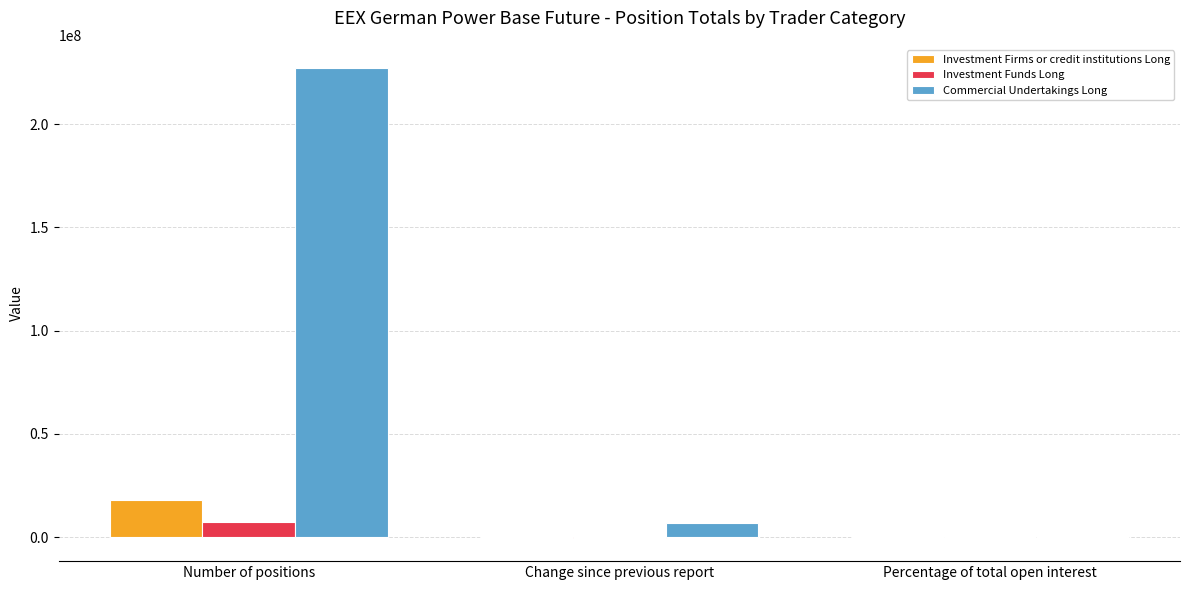

What are all the series names shown in the legend?

Investment Firms or credit institutions Long, Investment Funds Long, Commercial Undertakings Long